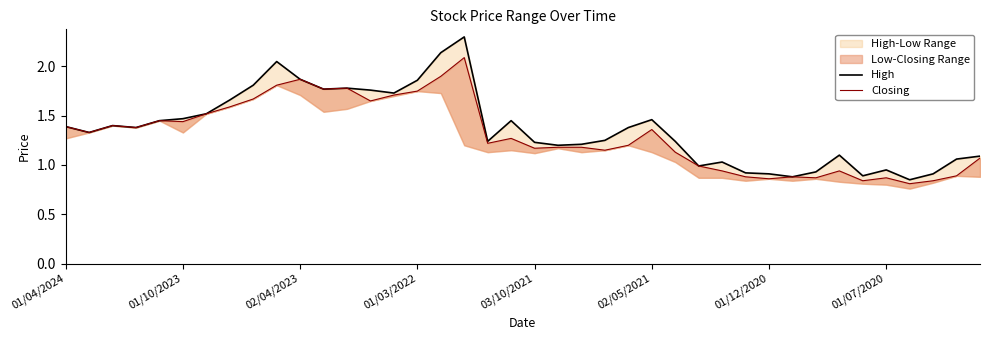

At how many categories does at least one series exceed 1?

31